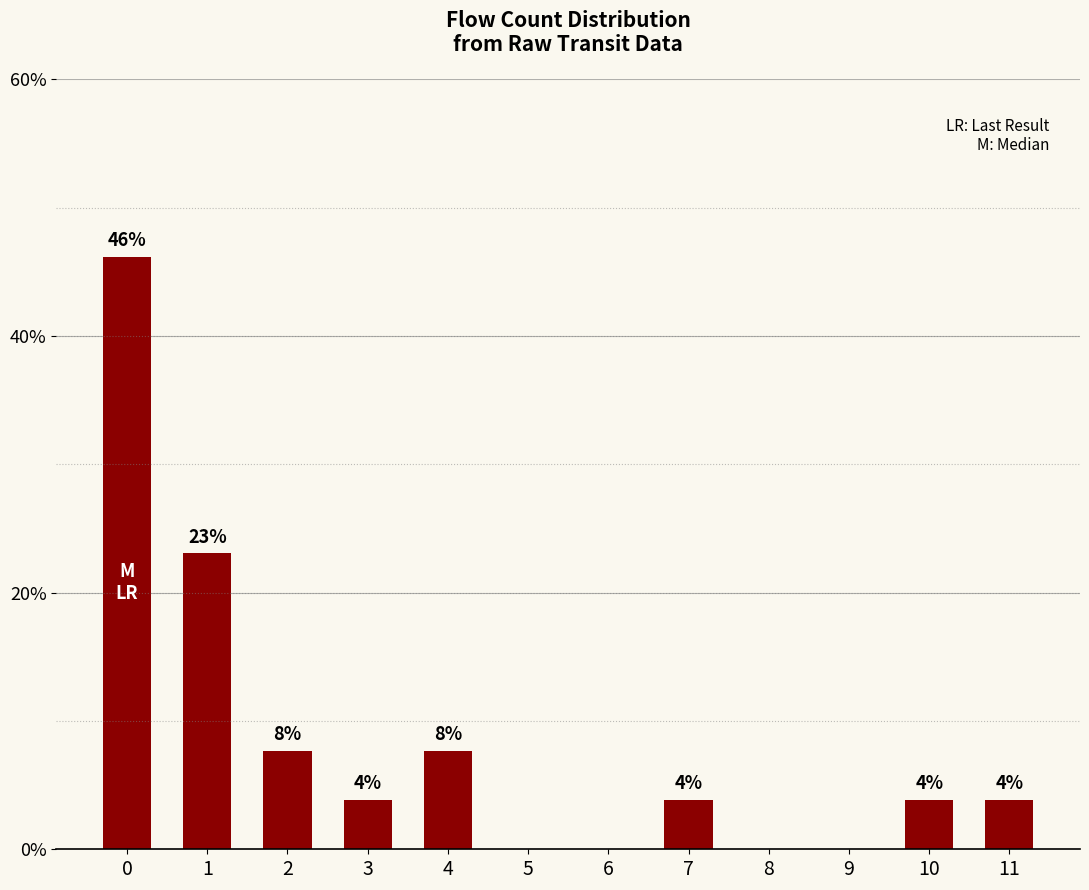

What is the change in value from 1 to 10?

-19.2